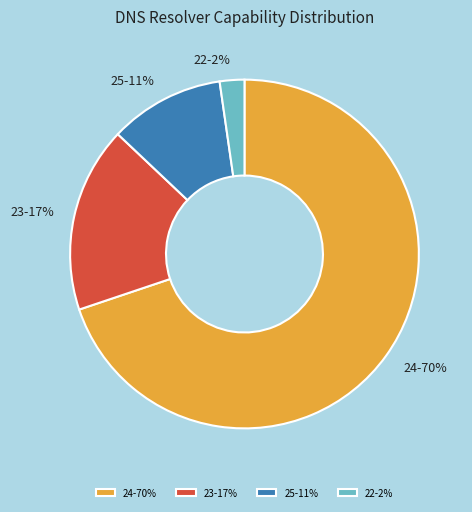

To the nearest percent, what is the difference between the largest and smallest slice percentages?

68%